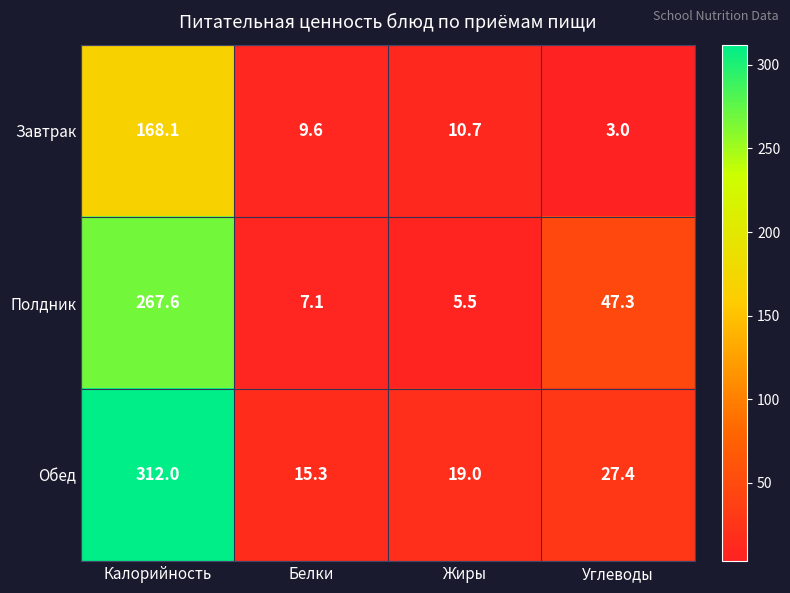

What is the difference between the maximum and minimum values in the Обед series?

296.7